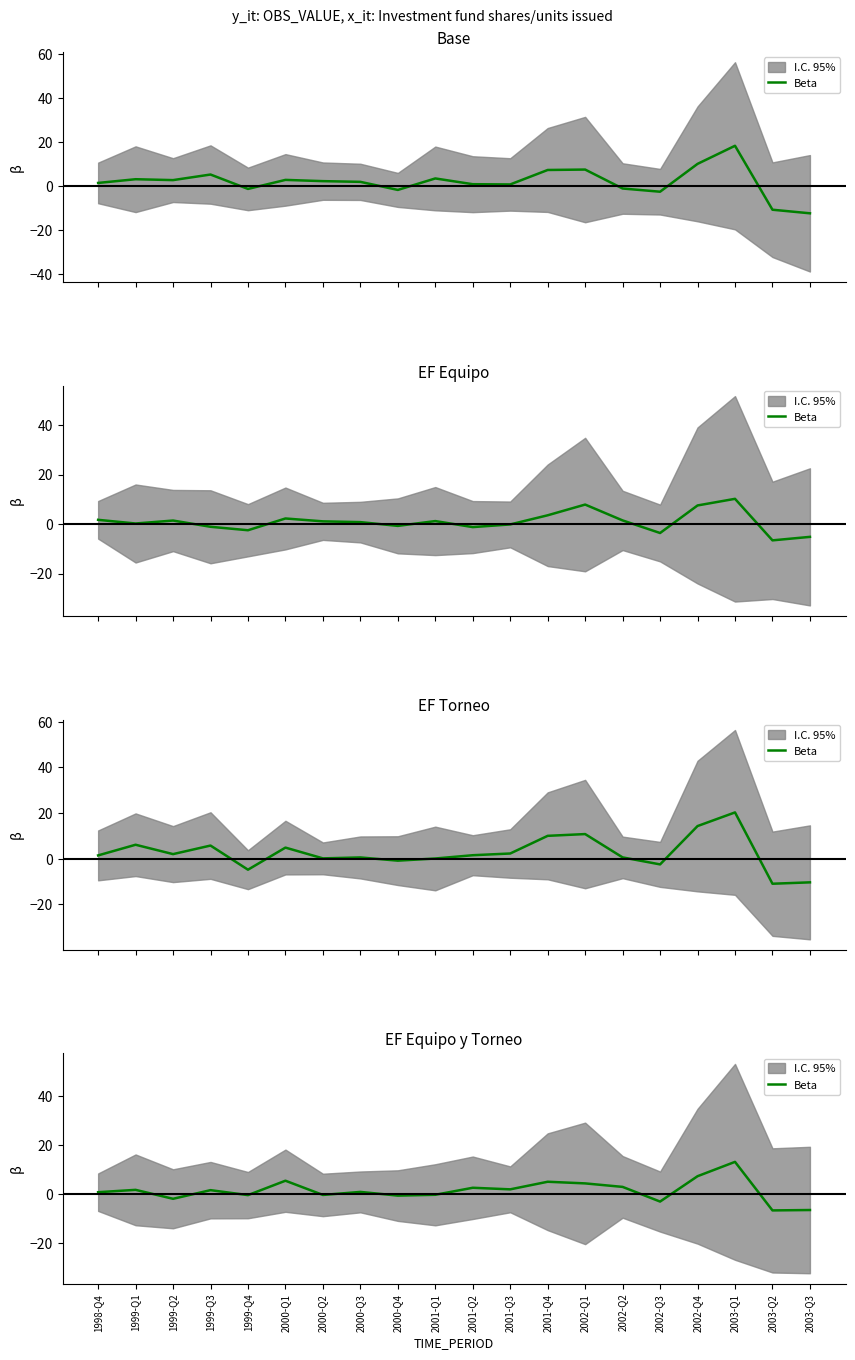

Which category has the highest value across all series?

2003-Q1